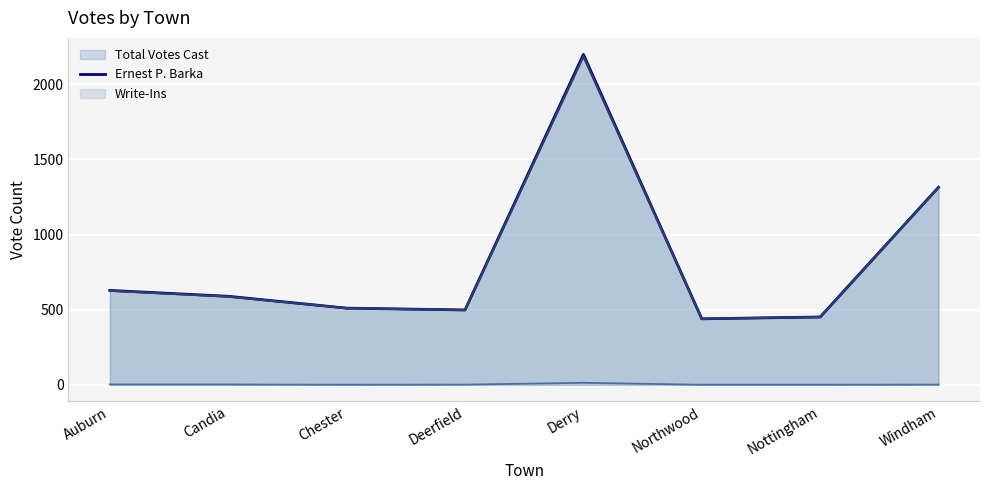

Which series has the largest total across all categories?

Total Votes Cast (line)